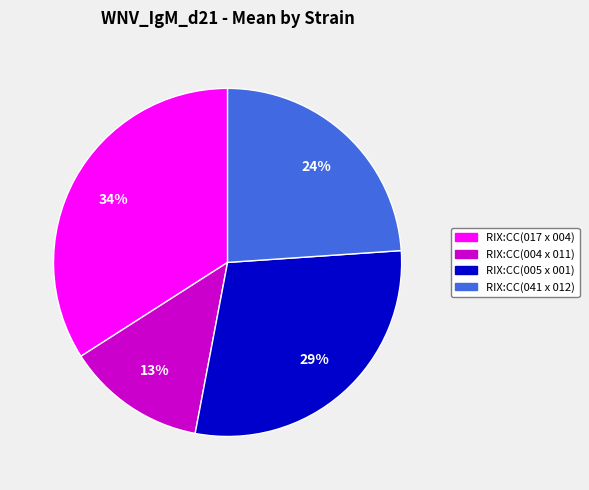

Between RIX:CC(041 x 012) and RIX:CC(017 x 004), which is larger?

RIX:CC(017 x 004)